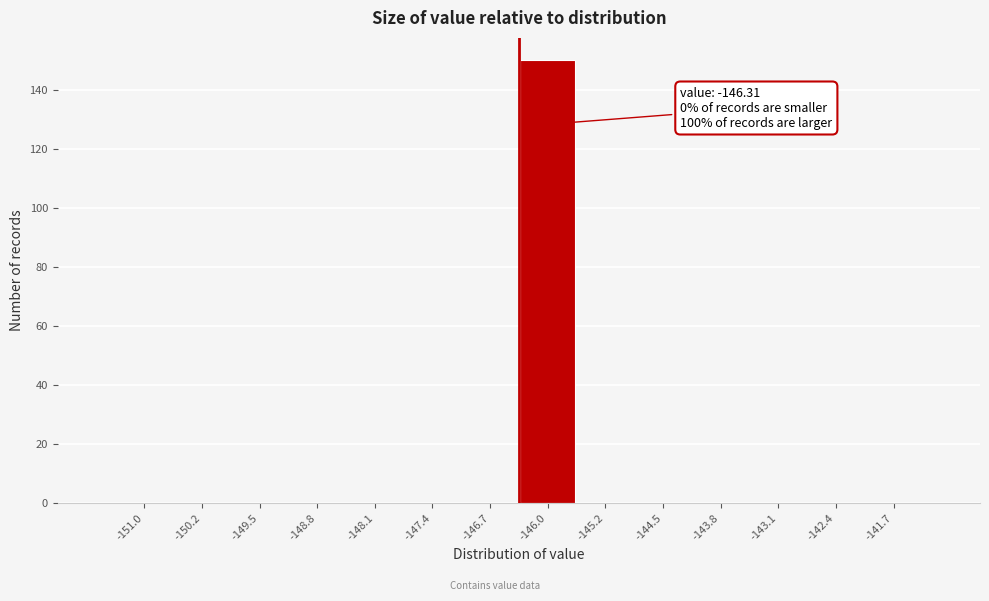

Over which range of the x-axis is the bar tallest?

-146.3 to -145.6